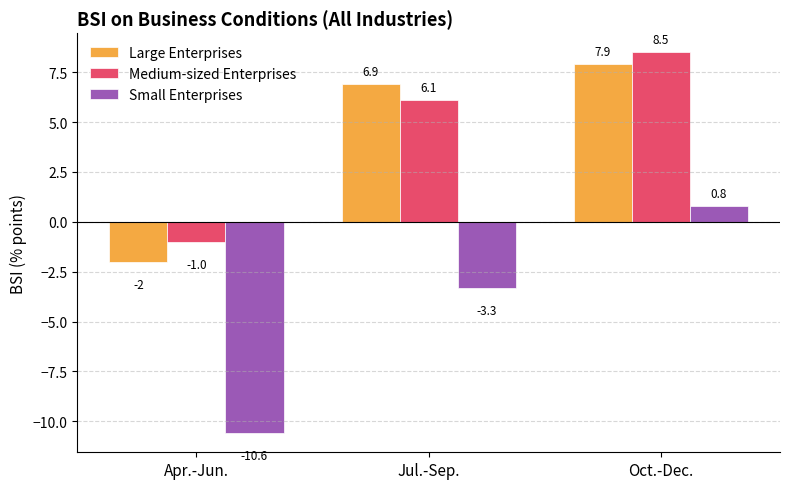

How many bars are there in total?

9